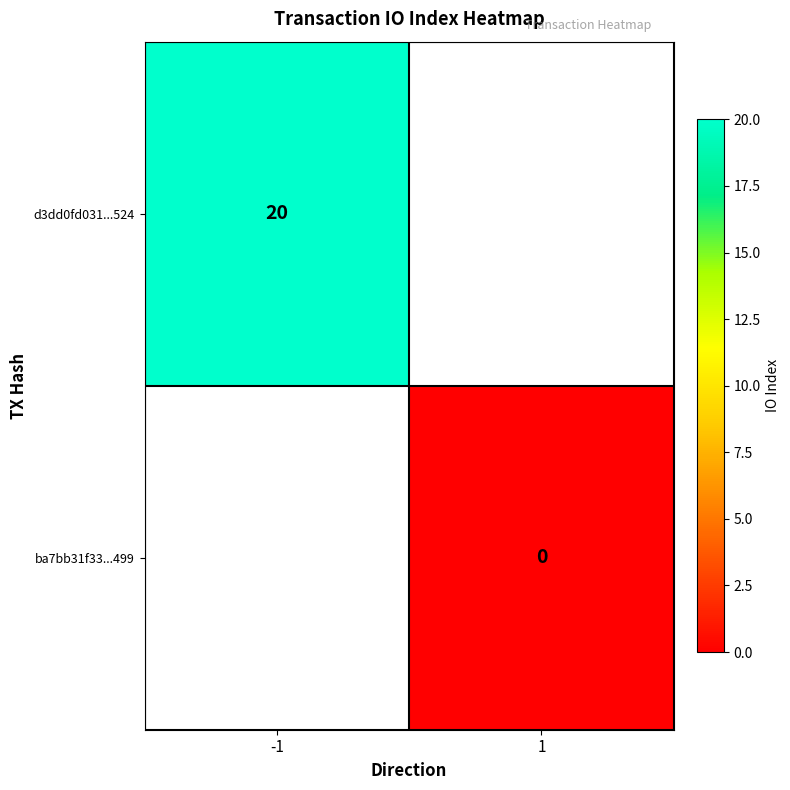

True or false: d3dd0fd031...524 has a value of 4 at -1.

False